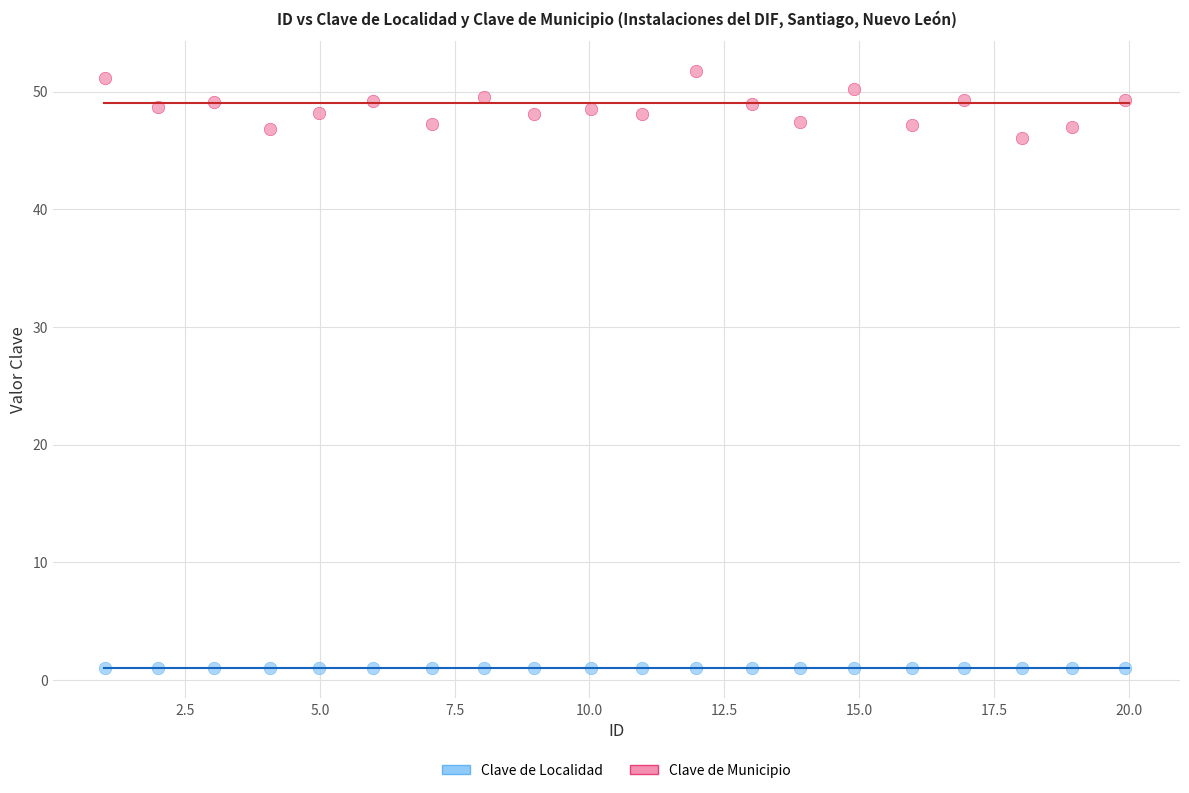

Across all data points, what is the range of Y values (max minus min)?

50.8